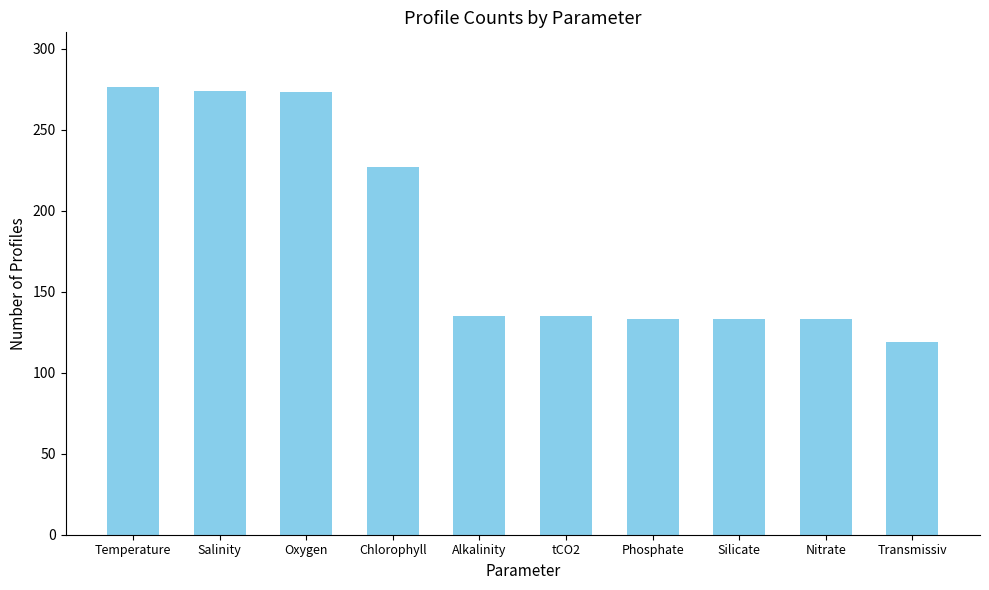

What is the difference between the values at Transmissiv and tCO2?

16